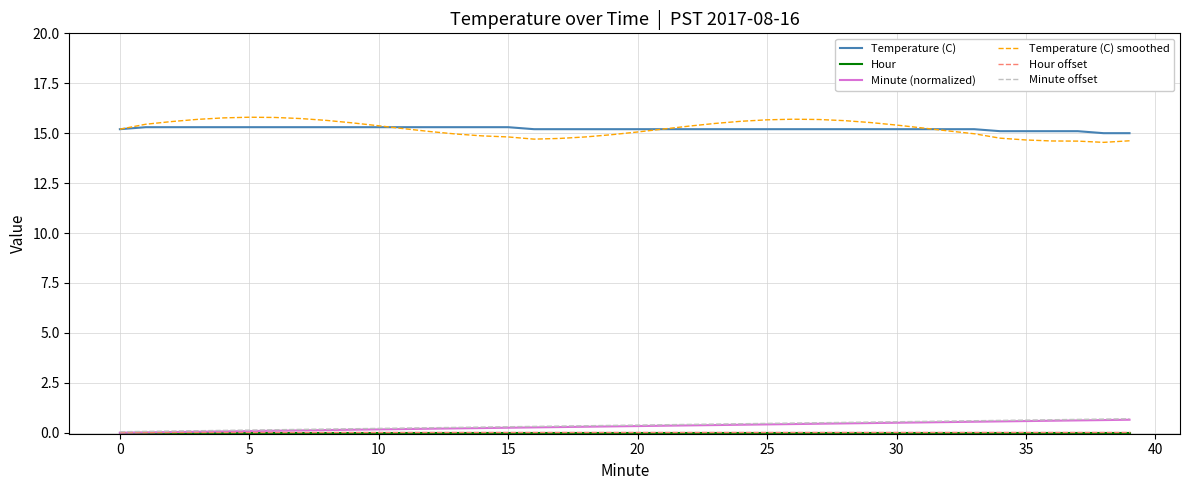

What is the minimum value for Temperature (C)?

15.0